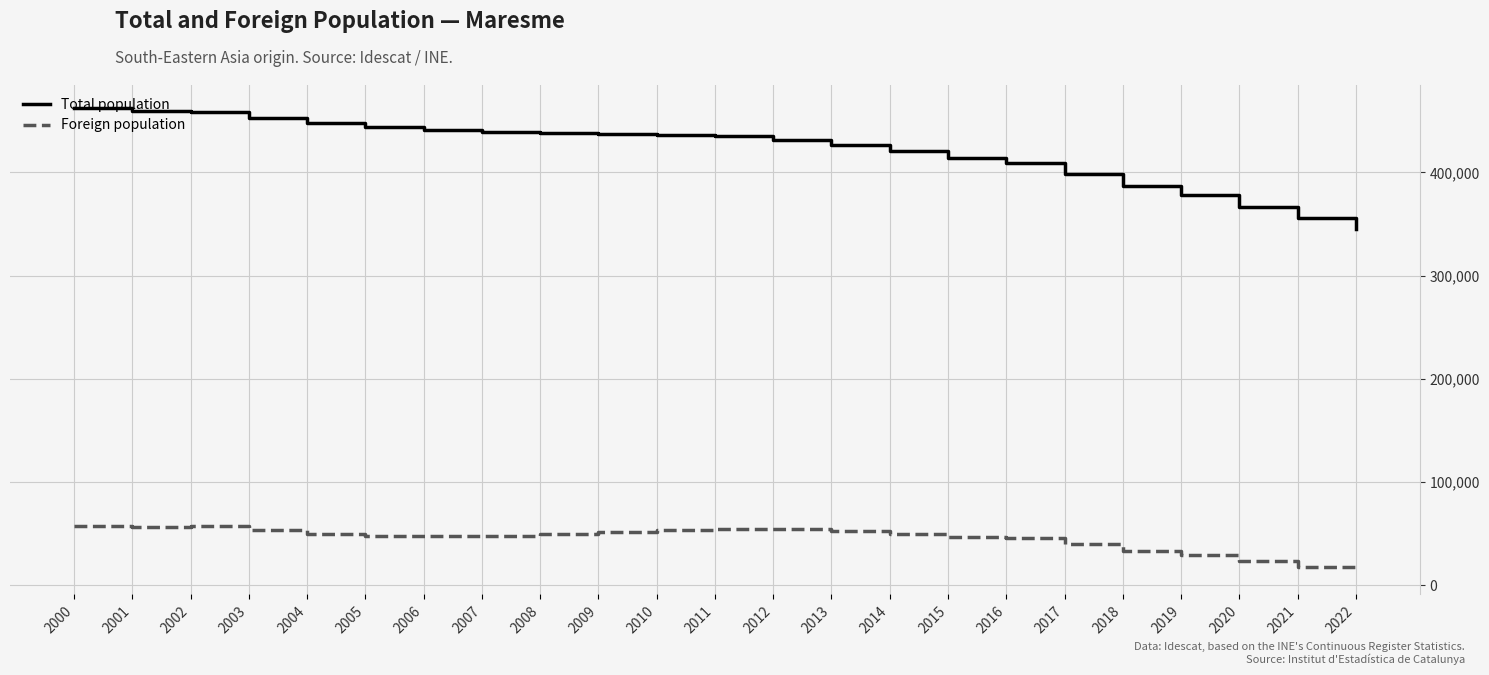

What is the highest value of the Foreign population series?

57269